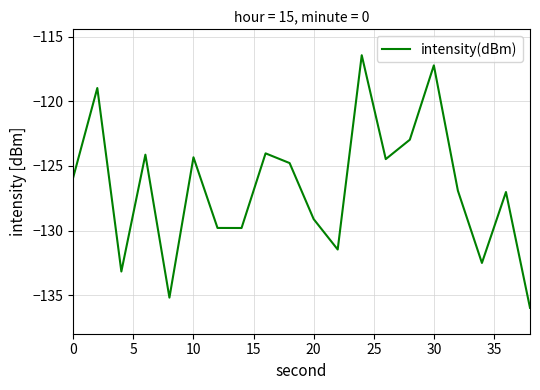

What is the sum of all values?

-2534.0